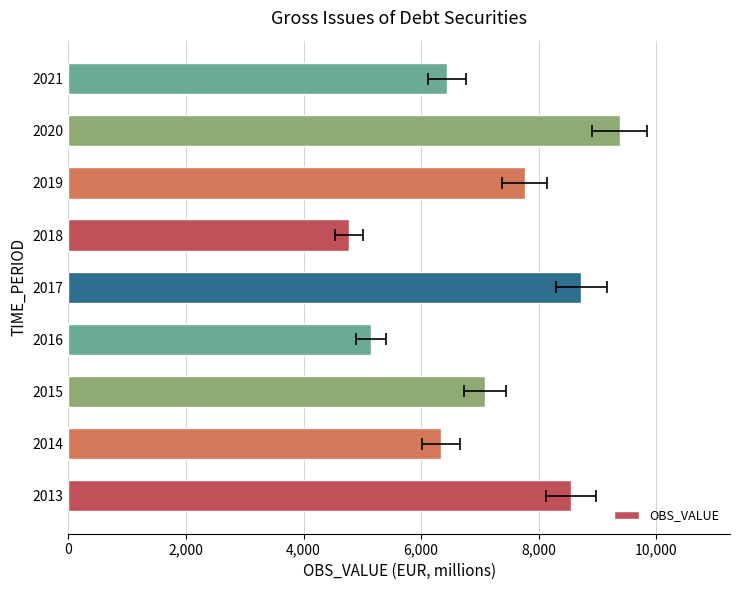

The chart shows a value of 2258.7 at 2018. True or false?

False